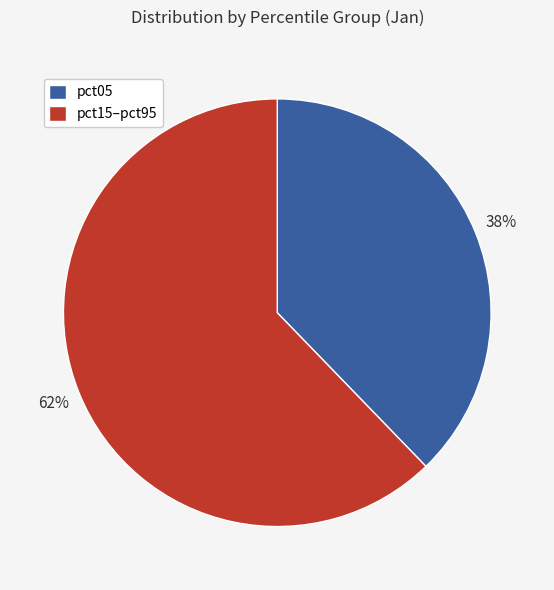

To the nearest percent, what is the average slice percentage?

50%